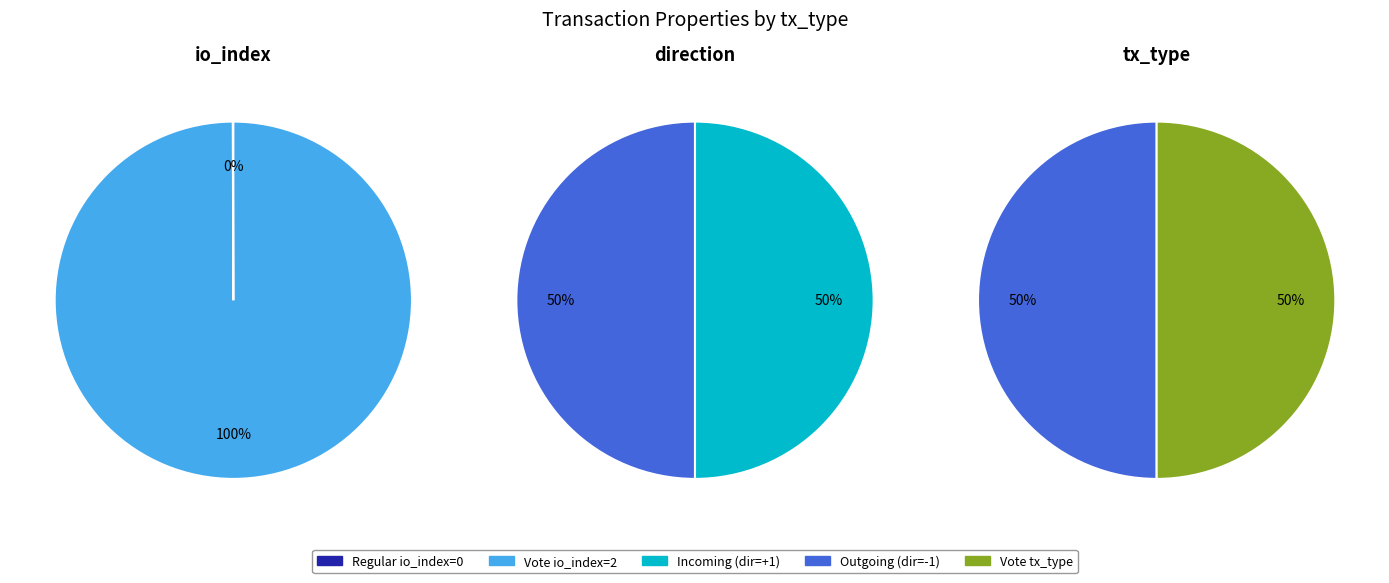

To the nearest percent, what percentage of the pie is 2?

100%